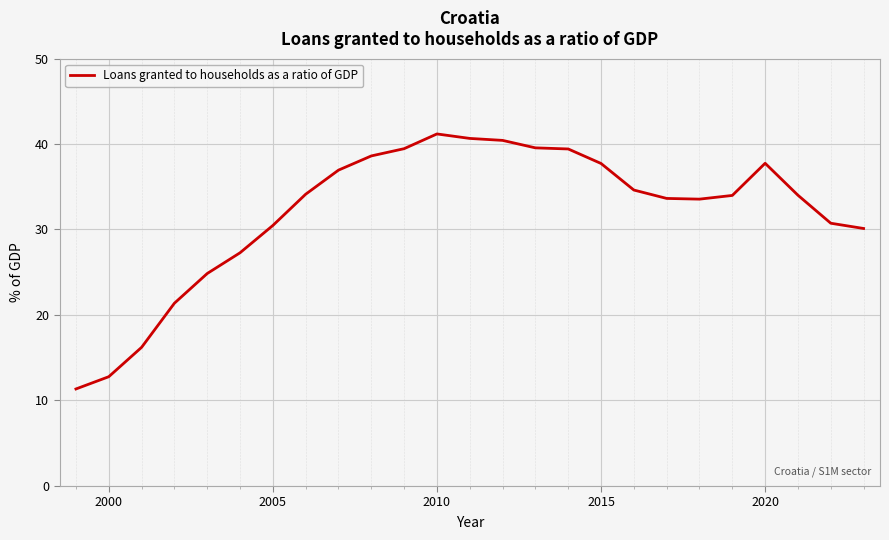

What is the greatest value displayed?

41.2